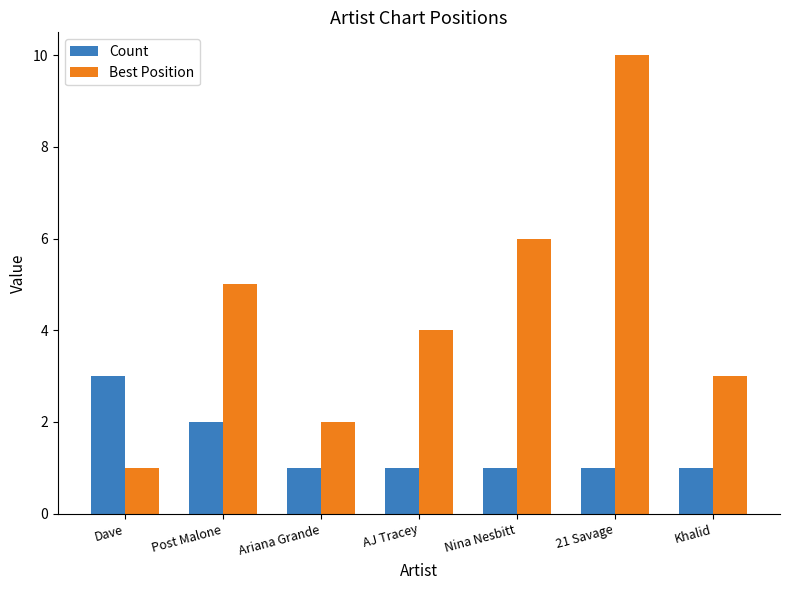

Reading right to left, what are all the values shown in this chart?

Count: Khalid=1	21 Savage=1	Nina Nesbitt=1	AJ Tracey=1	Ariana Grande=1	Post Malone=2	Dave=3
Best Position: Khalid=3	21 Savage=10	Nina Nesbitt=6	AJ Tracey=4	Ariana Grande=2	Post Malone=5	Dave=1